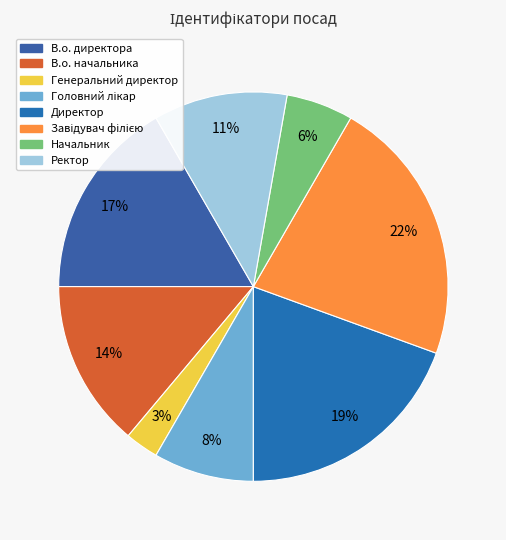

Count the number of slices in the pie.

8